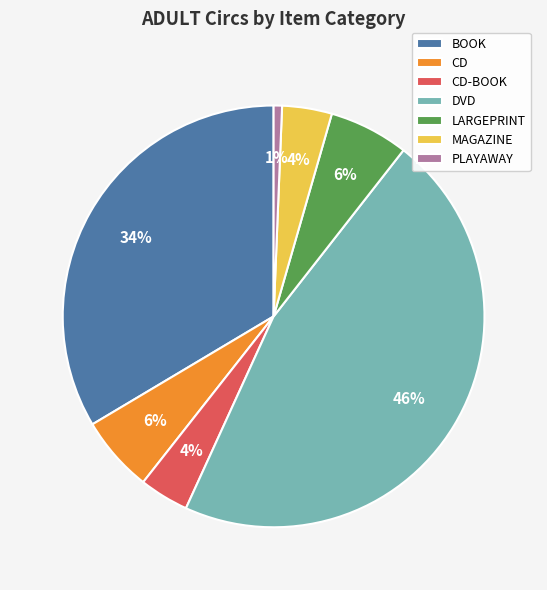

Combined, do LARGEPRINT and DVD account for over 50%?

Yes